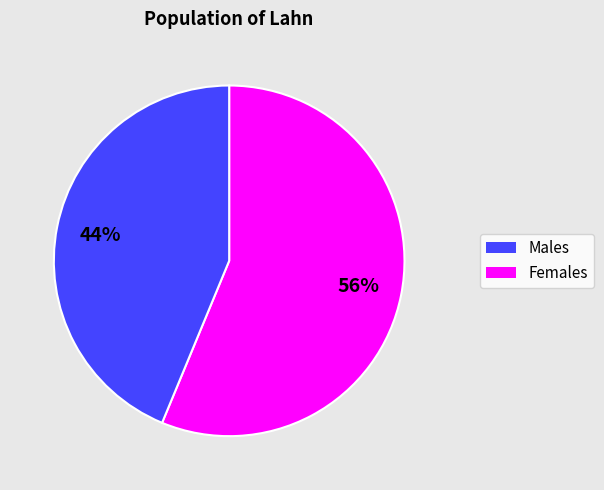

To the nearest percent, what is the average slice percentage?

50%